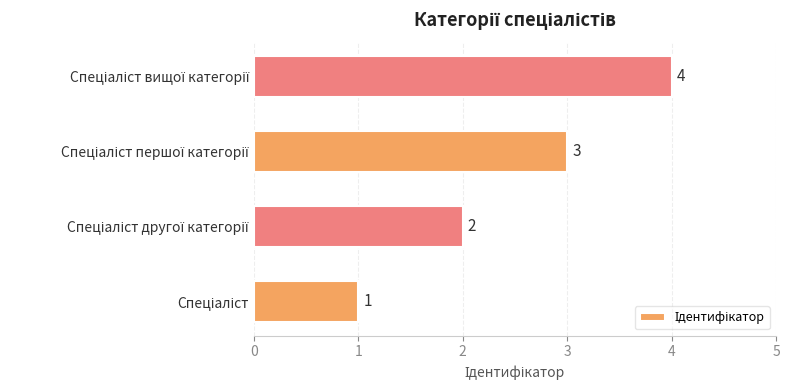

What is the maximum value shown in the chart?

4